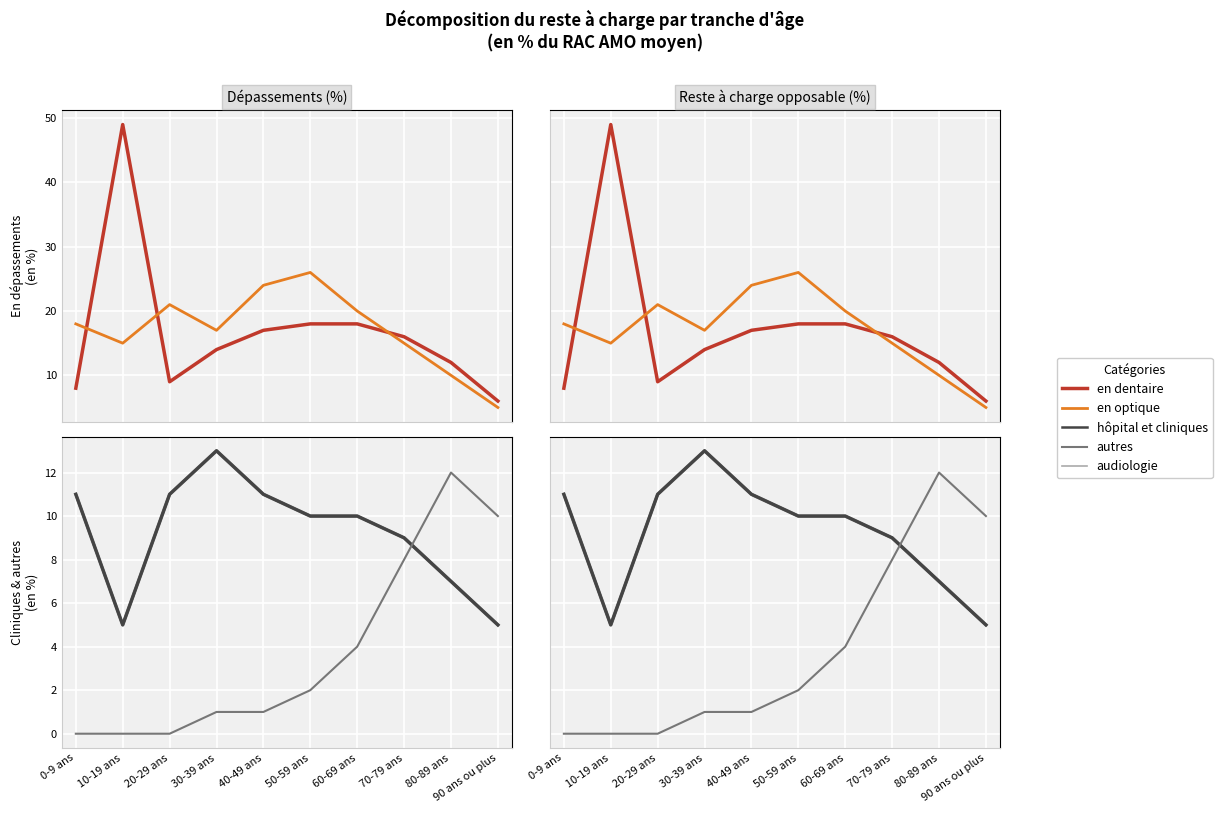

What position from the right is 40-49 ans?

6